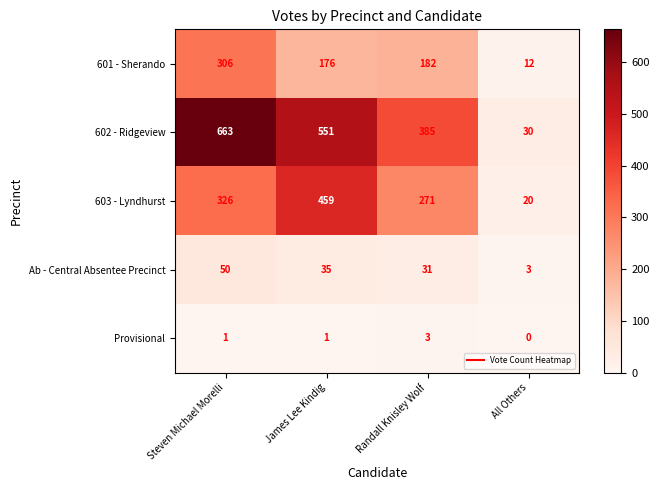

The 602 - Ridgeview series shows 30 at All Others. True or false?

True